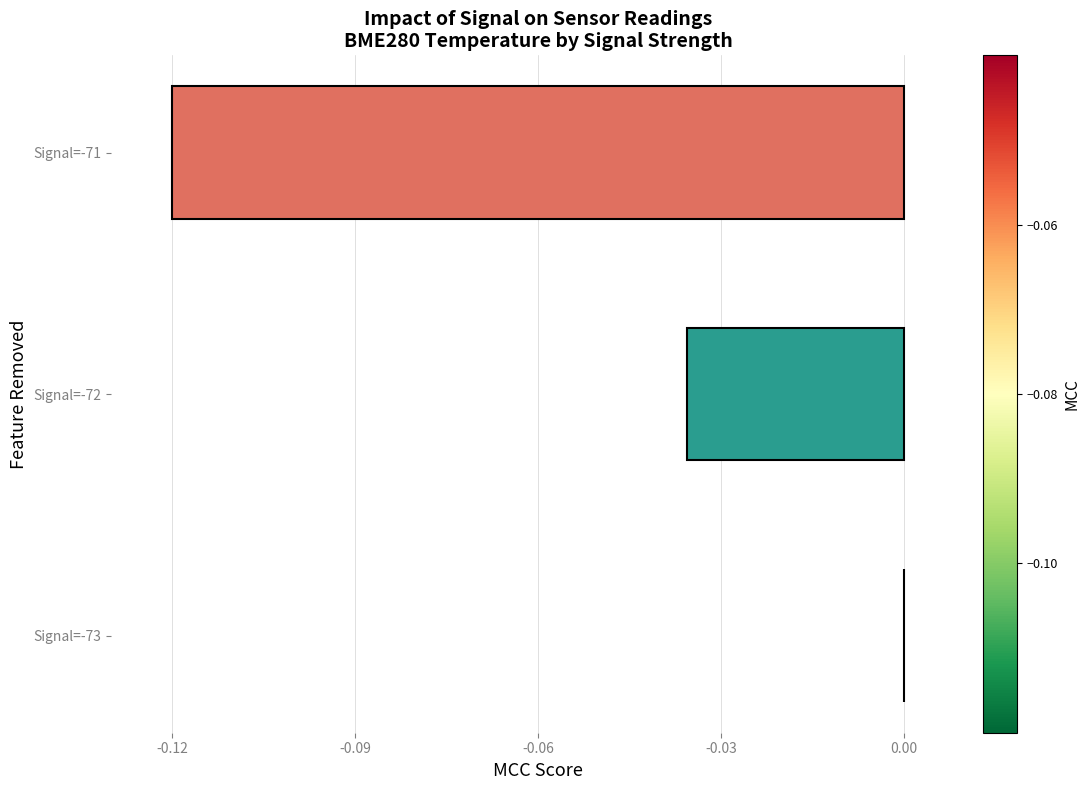

The value at Signal=-72 is -0.0. True or false?

True